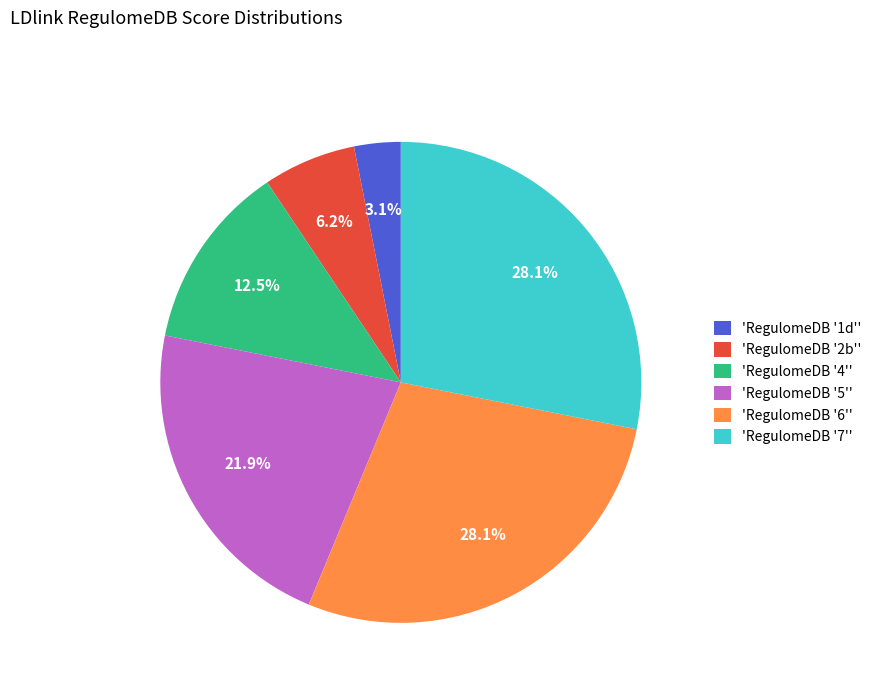

Does 'RegulomeDB '6'' account for over 50% of the chart?

No